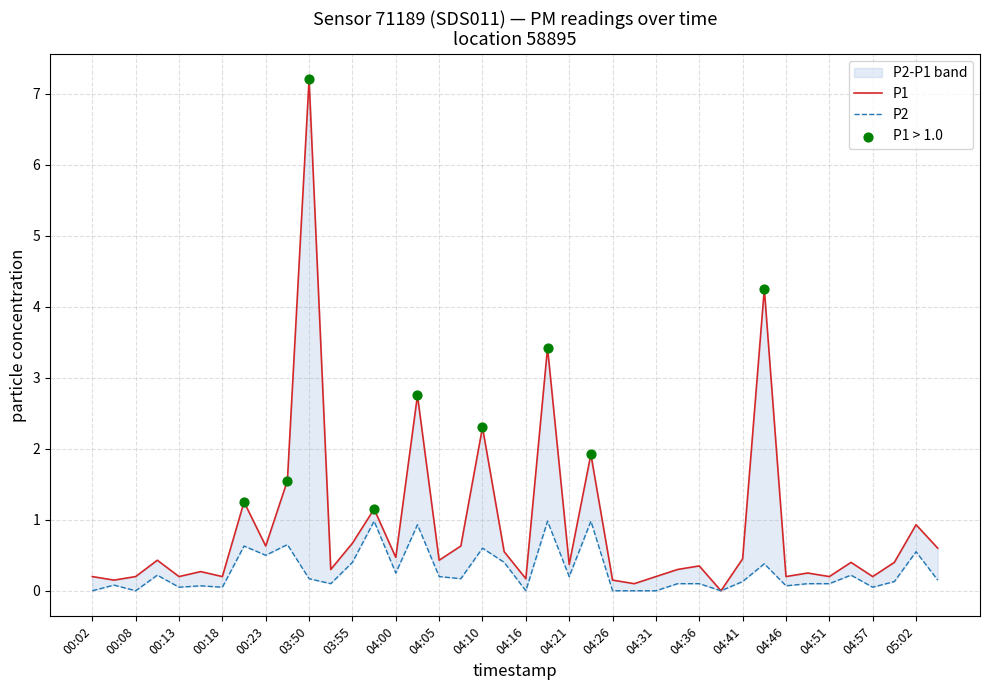

Is the value of P1 at 04:44 greater than the value of P2 at 04:08?

Yes